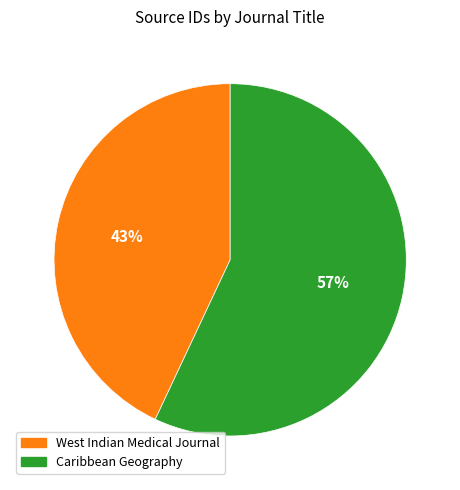

Which category has the biggest portion of the pie?

Caribbean Geography